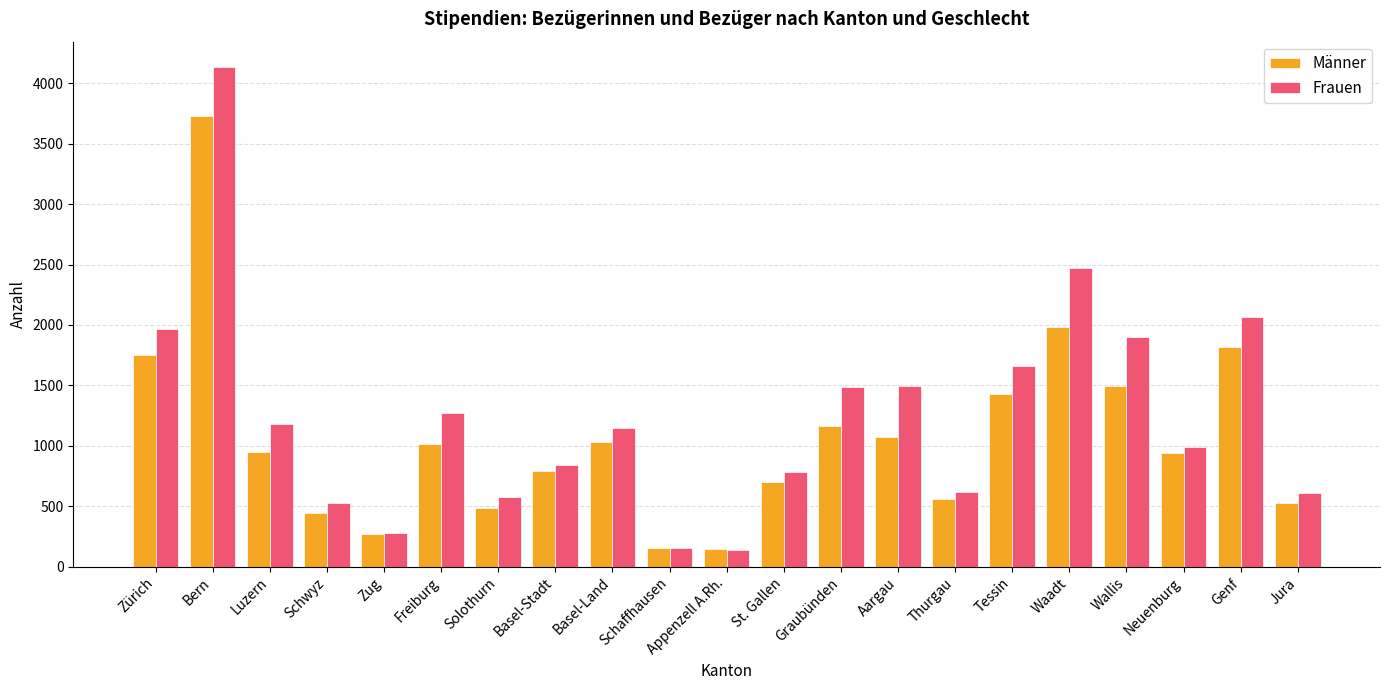

What is the sum of the Frauen values at Schwyz and Appenzell A.Rh.?

663